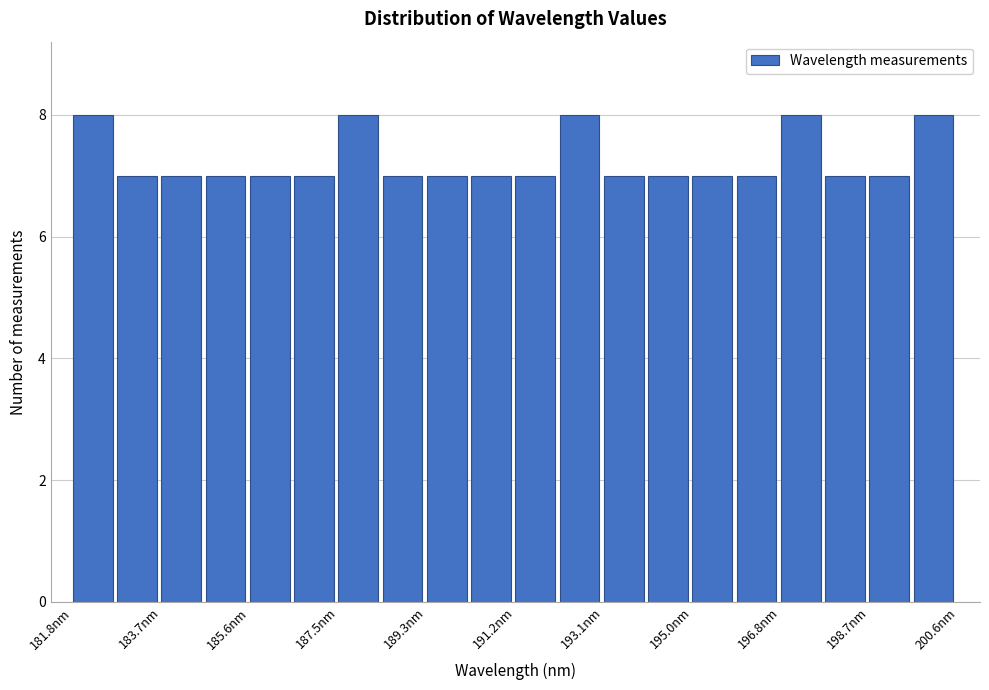

Reading left to right, transcribe this chart: for each bar, give the range it covers on the x-axis and its height. Neither the bar edges nor the heights are printed on the chart, so give them approximately, as read against the axes.

181.8 to 182.8: 8
182.8 to 183.8: 7
183.8 to 184.6: 7
184.6 to 185.6: 7
185.6 to 186.6: 7
186.6 to 187.4: 7
187.4 to 188.4: 8
188.4 to 189.4: 7
189.4 to 190.2: 7
190.2 to 191.2: 7
191.2 to 192.2: 7
192.2 to 193.0: 8
193.0 to 194.0: 7
194.0 to 195.0: 7
195.0 to 196.0: 7
196.0 to 196.8: 7
196.8 to 197.8: 8
197.8 to 198.8: 7
198.8 to 199.6: 7
199.6 to 200.6: 8